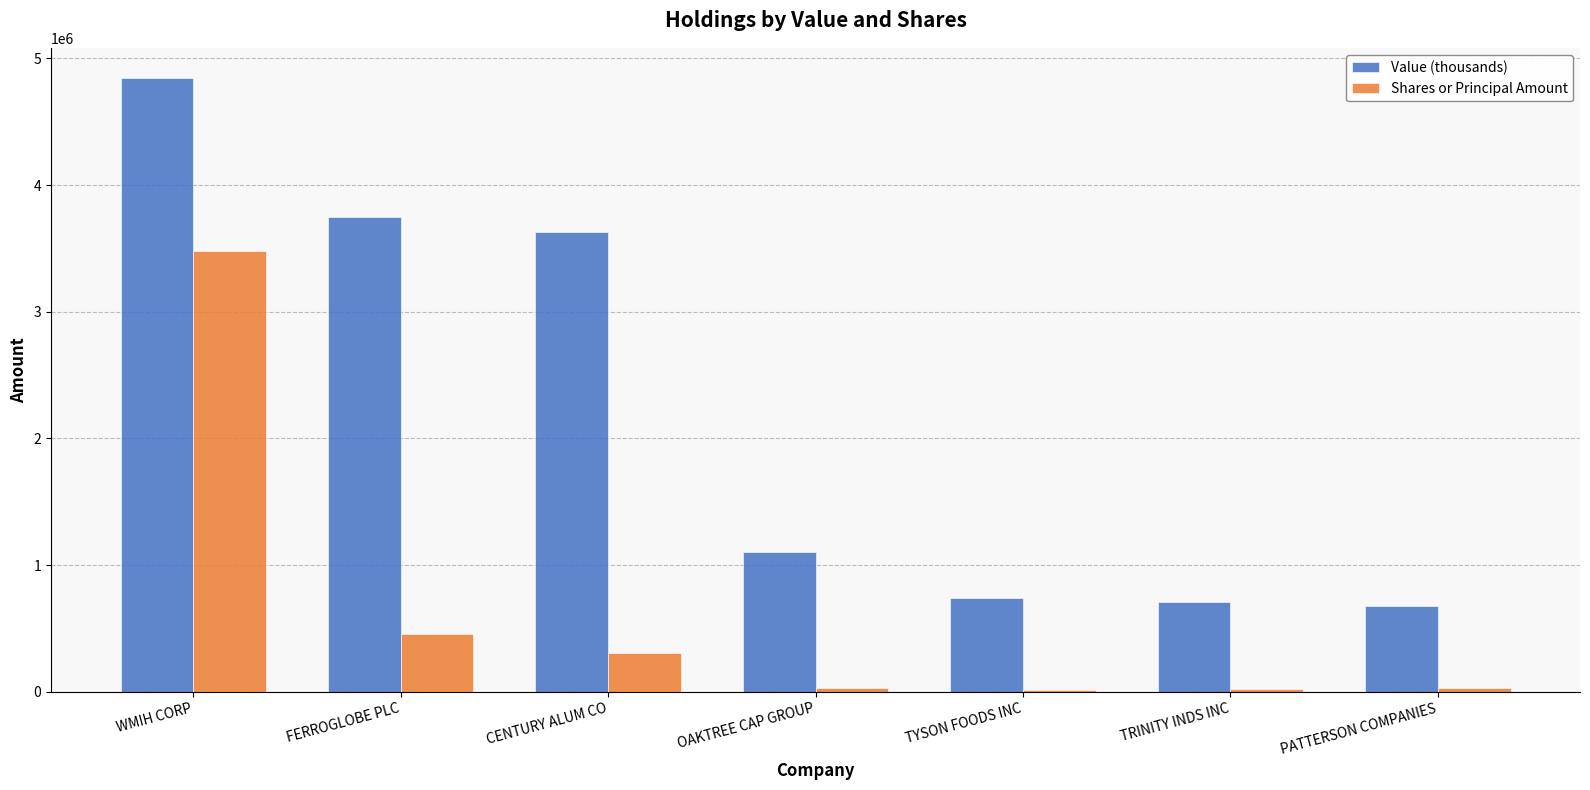

How many groups of bars are there?

7